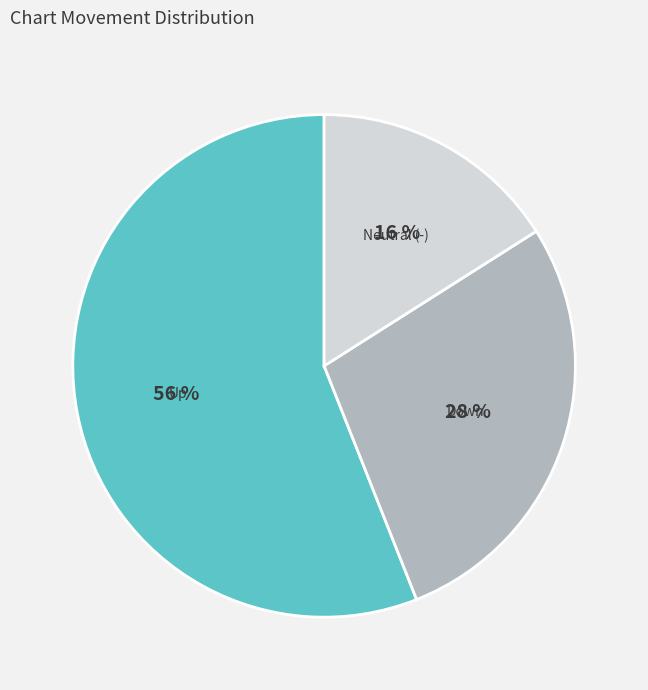

To the nearest percent, what is the average slice percentage?

33%